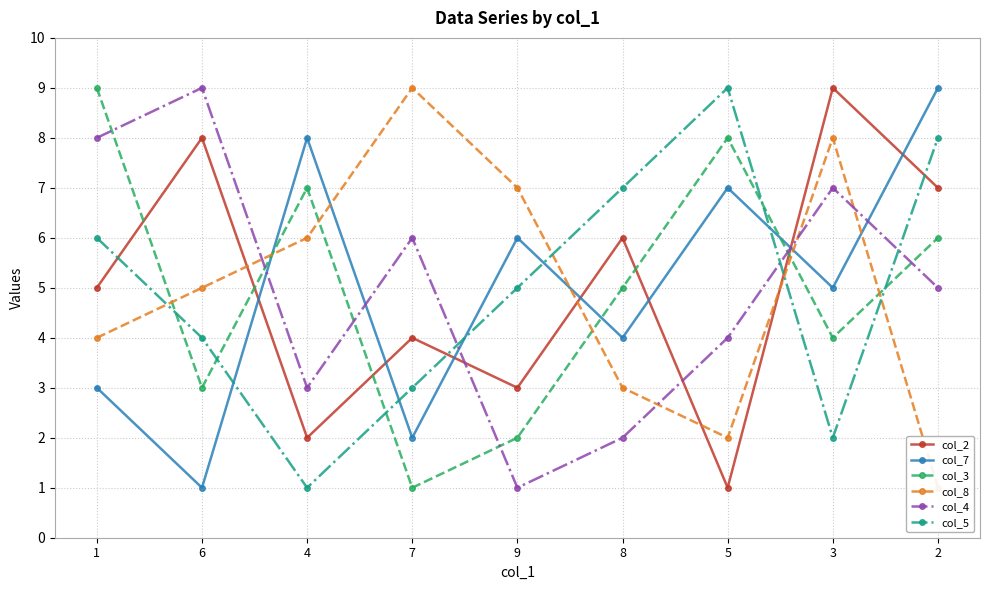

At which category is the sum across all series the highest?

2